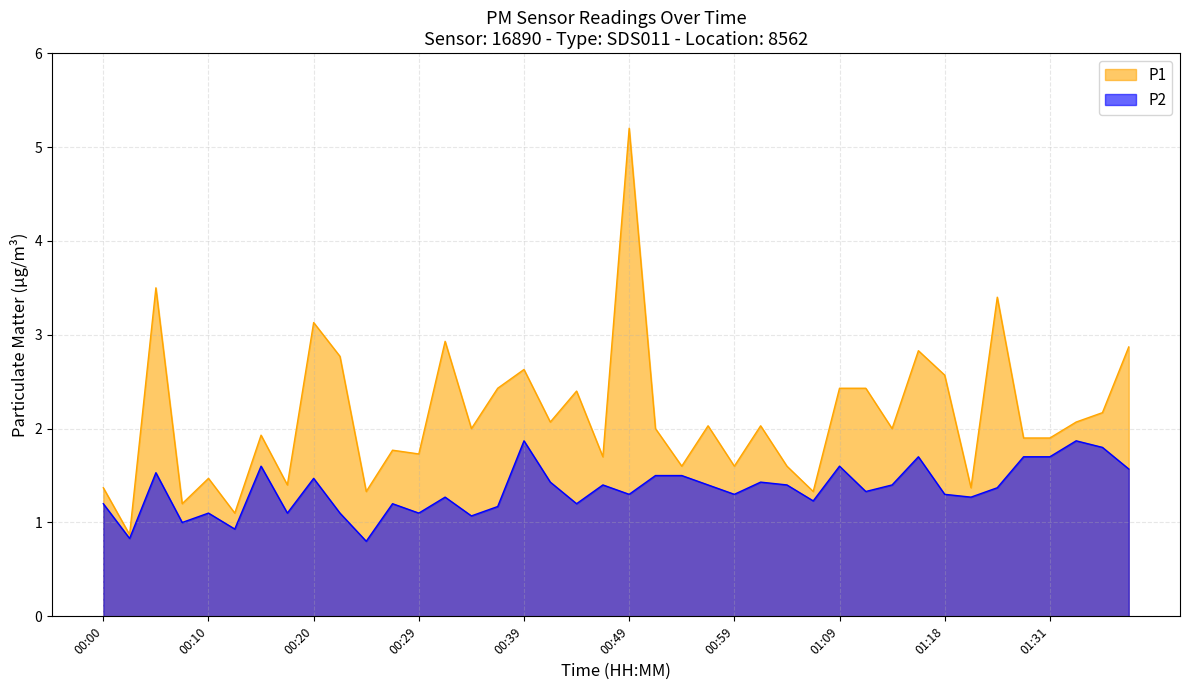

True or false: P2 and P1 cross at least once.

False